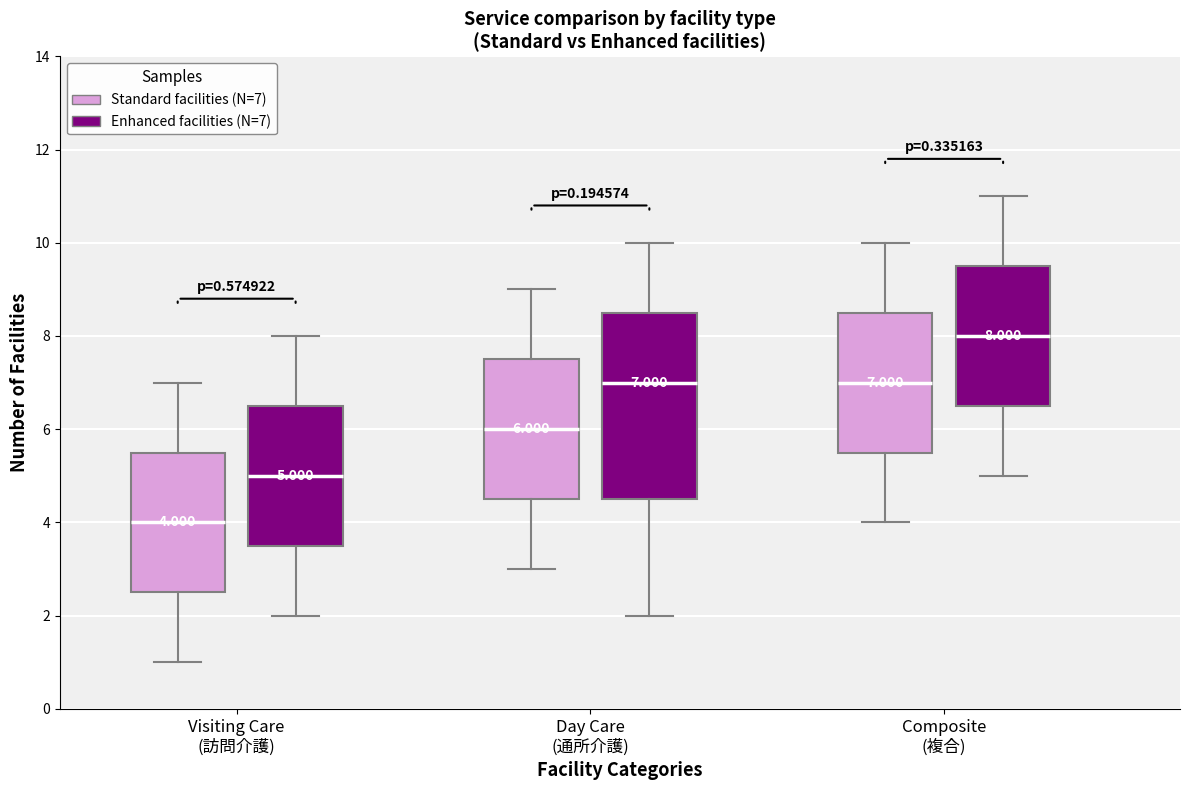

Which box has the lowest median line?

Visiting Care (訪問介護) (Standard facilities (N=7))